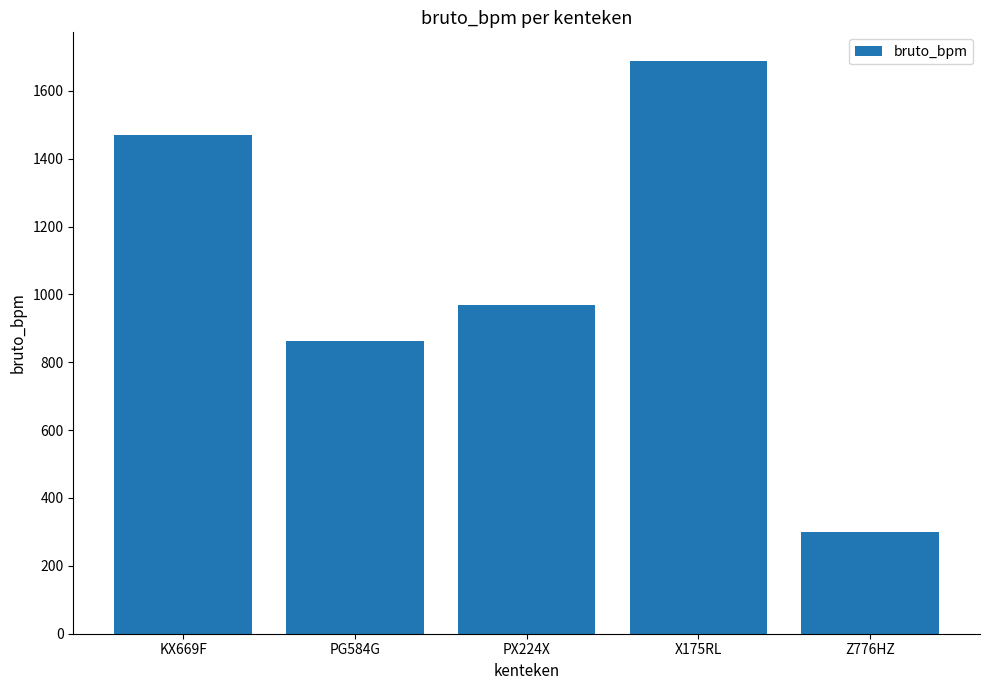

What is the label of the 5th bar from the left?

Z776HZ